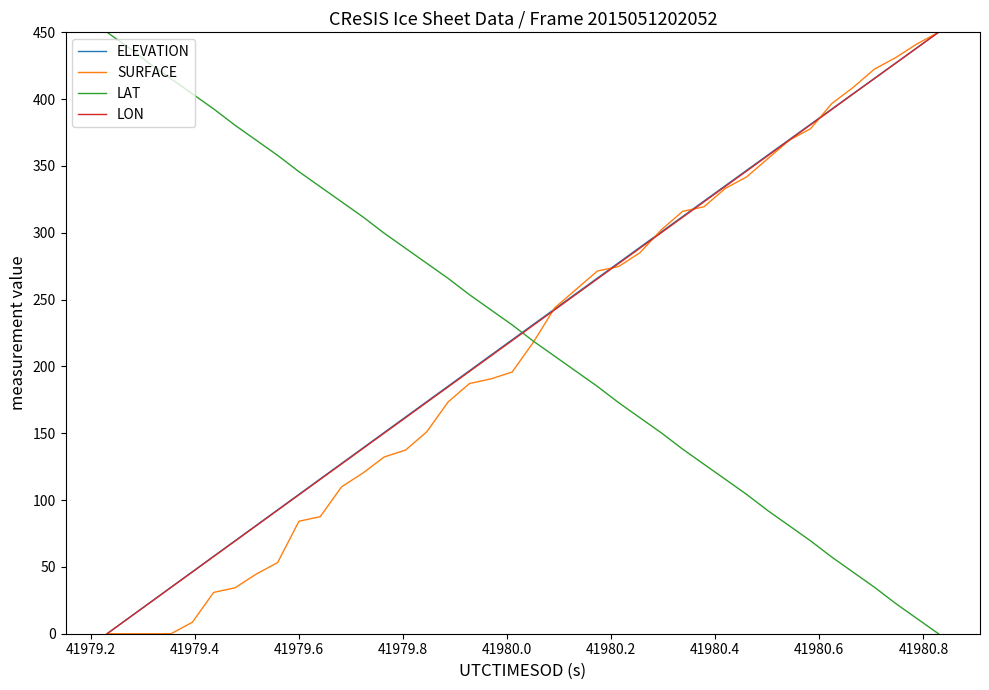

How many values in the ELEVATION series are below 231?

20